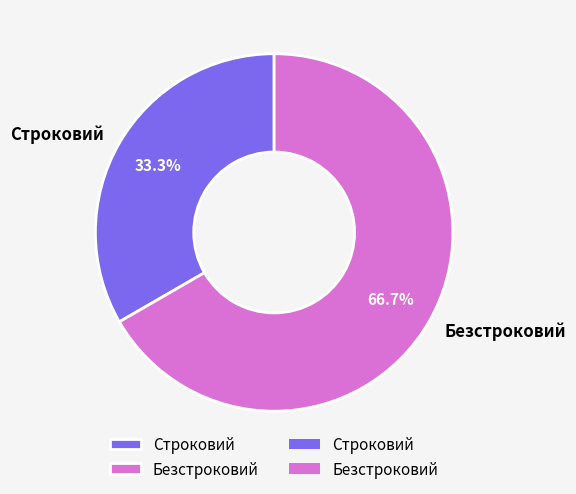

Does Безстроковий represent more than half of the total?

Yes